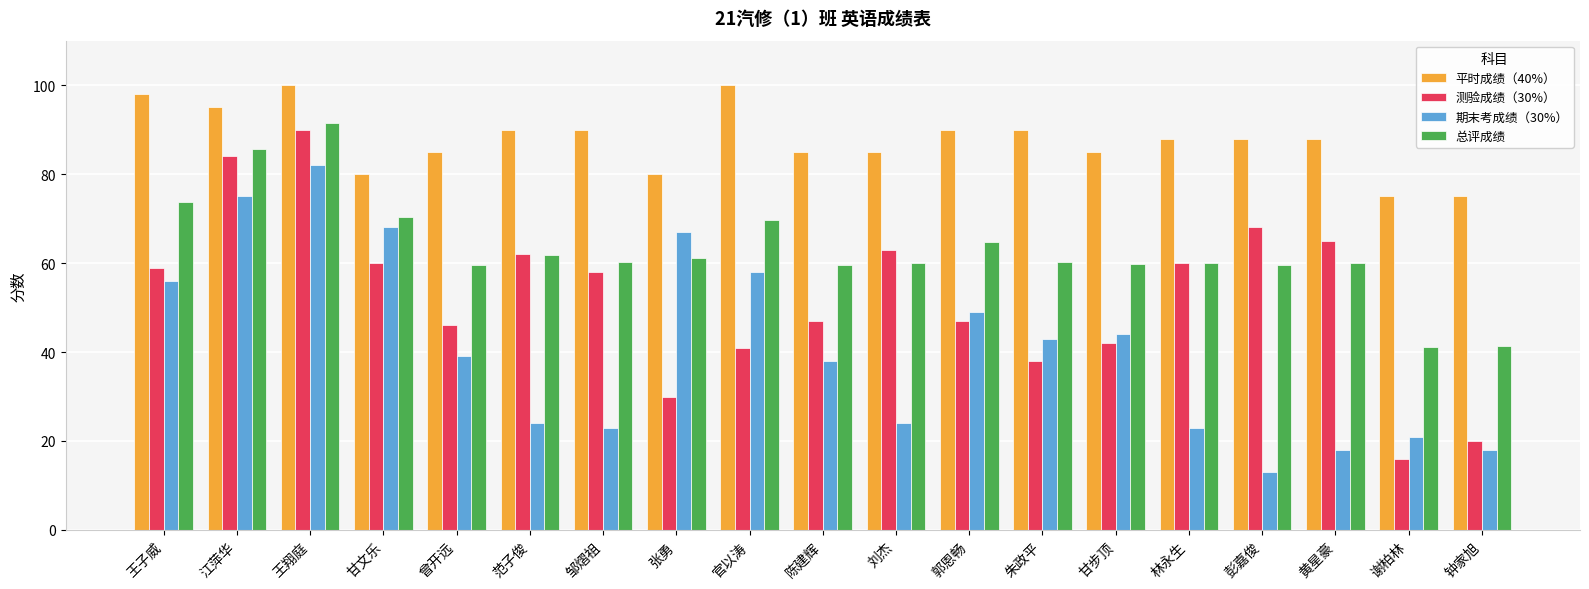

What are all the series names shown in the legend?

平时成绩（40%）, 测验成绩（30%）, 期末考成绩（30%）, 总评成绩